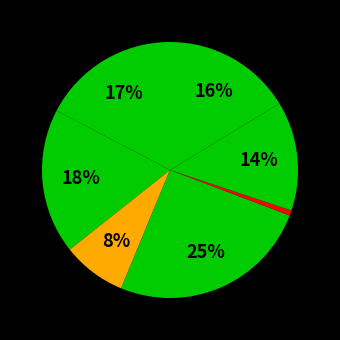

How many segments does this pie chart have?

7